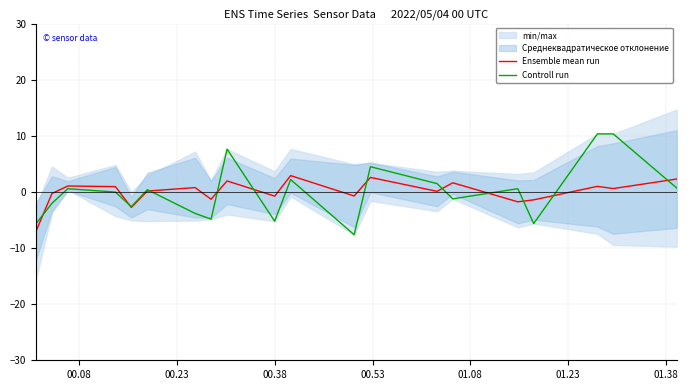

What is the difference between the maximum and minimum values in the Controll run series?

18.0